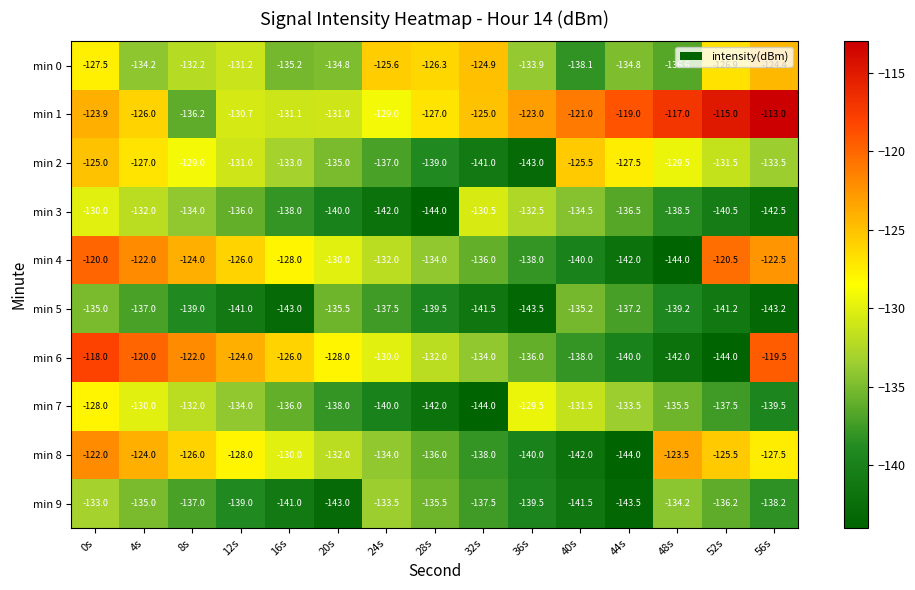

List the series in order of their peak value, highest first.

min 1, min 6, min 4, min 8, min 0, min 2, min 7, min 3, min 9, min 5